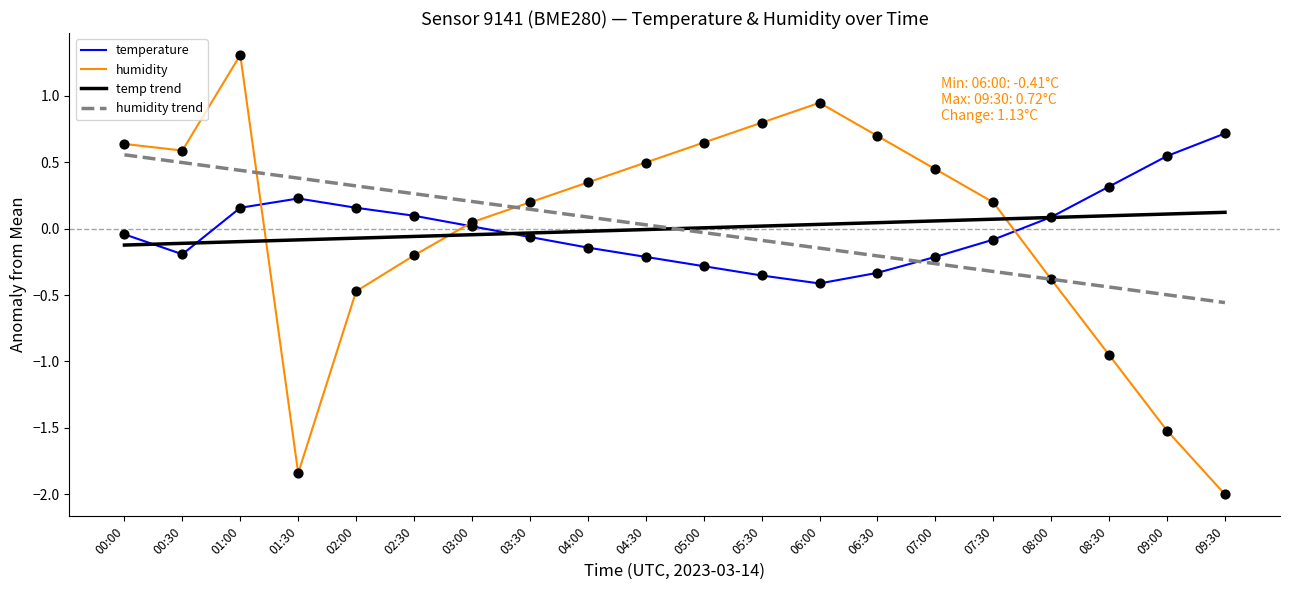

At how many categories does at least one series exceed 0?

20